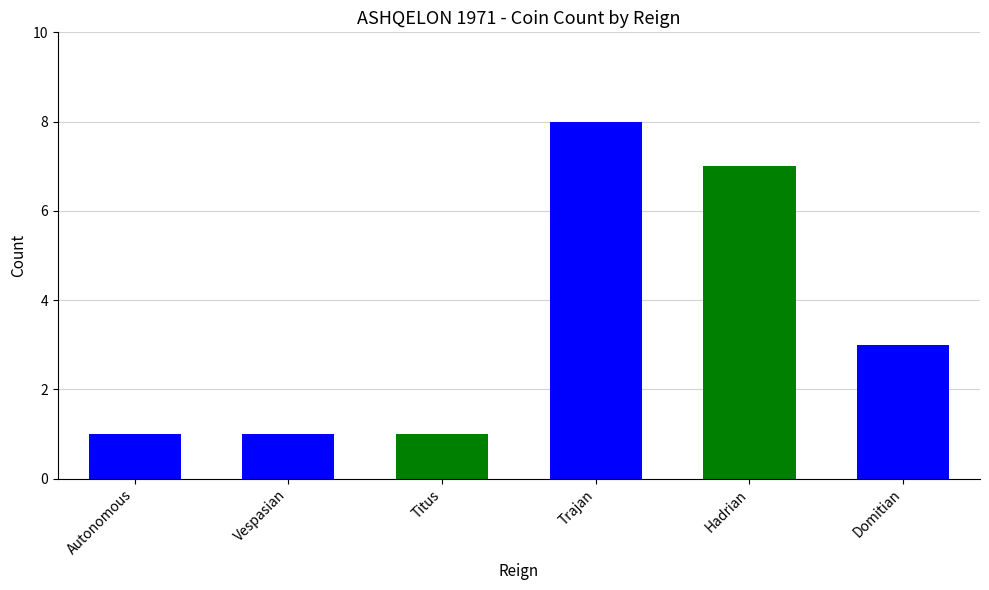

Where is the data nearest to the value 4?

Domitian